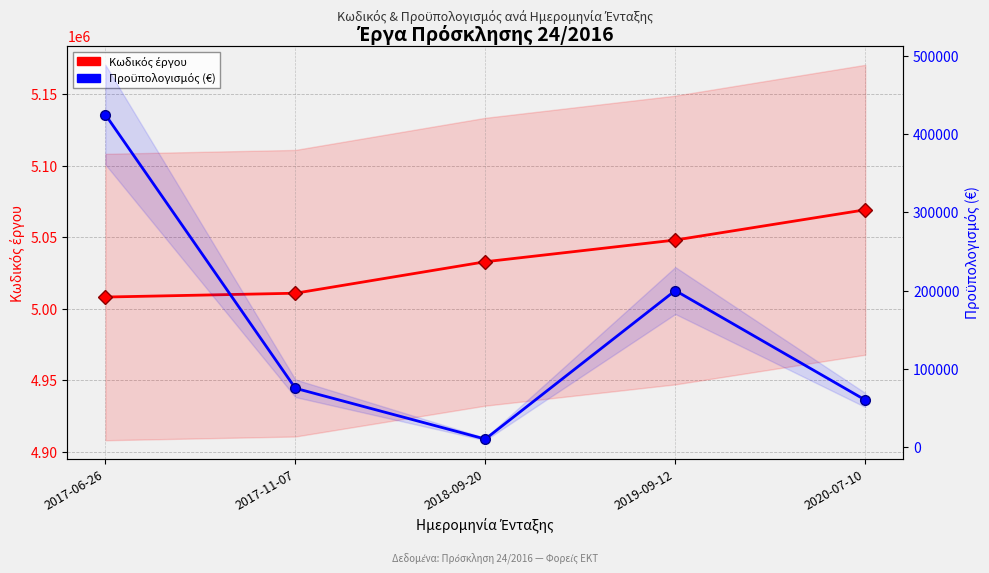

What is the value of the Κωδικός έργου point at the 3rd from the left?

5032836